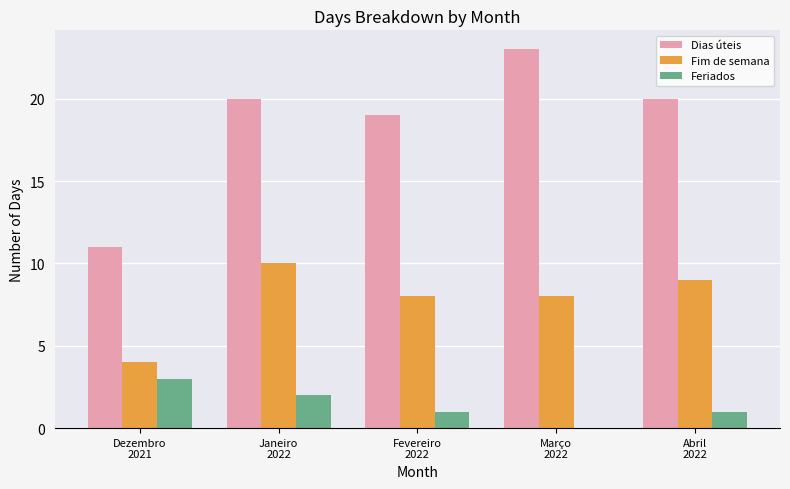

True or false: Dias úteis has a value of 19 at Fevereiro
2022.

True